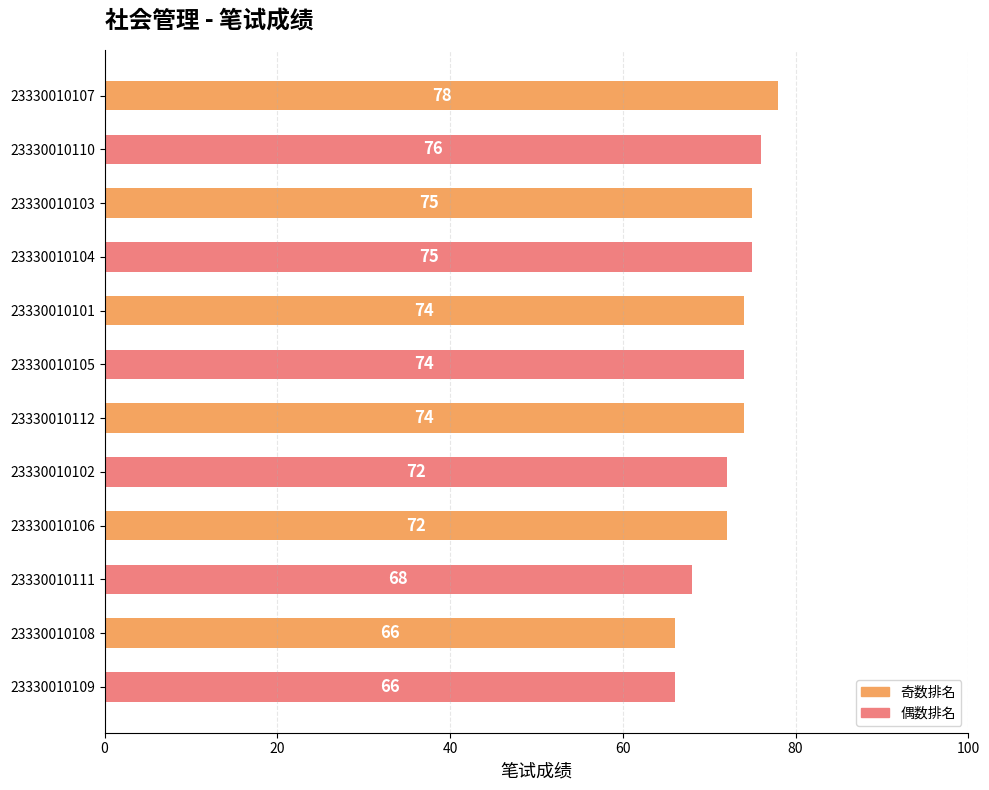

What is the difference between the second highest and second lowest values?

10